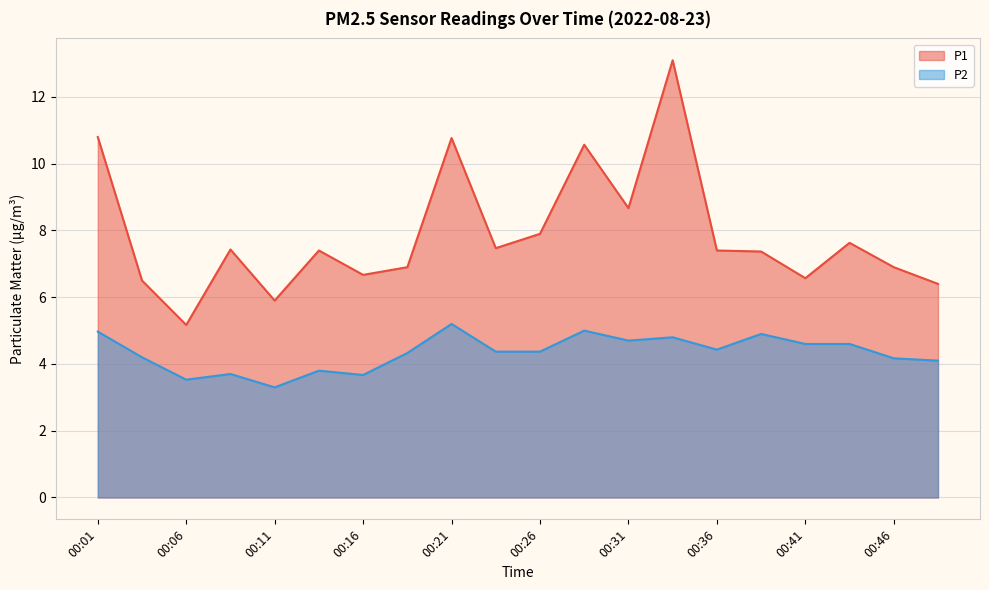

What is the value of the P2 point at the 7th from the left?

3.7